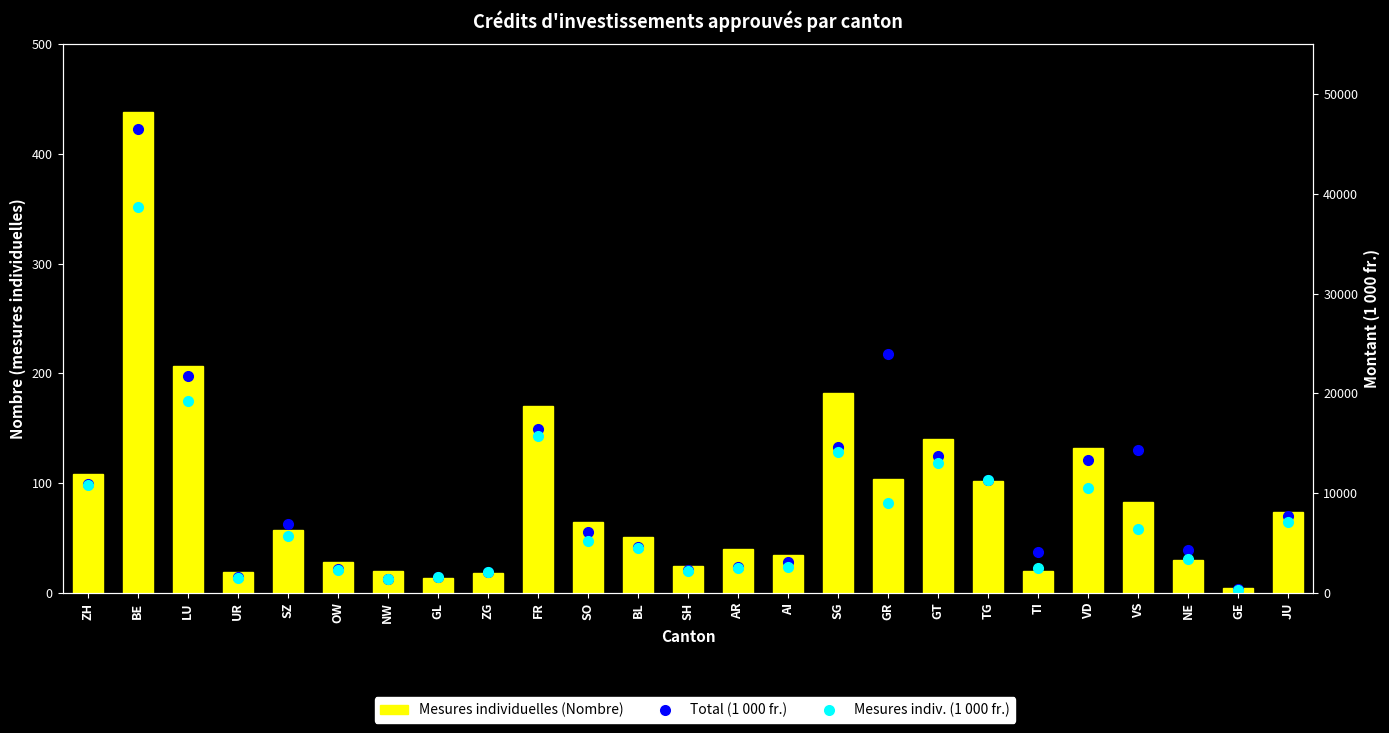

At LU, list the series in order from largest to smallest.

Total (1 000 fr.), Mesures indiv. (1 000 fr.), Mesures individuelles (Nombre)